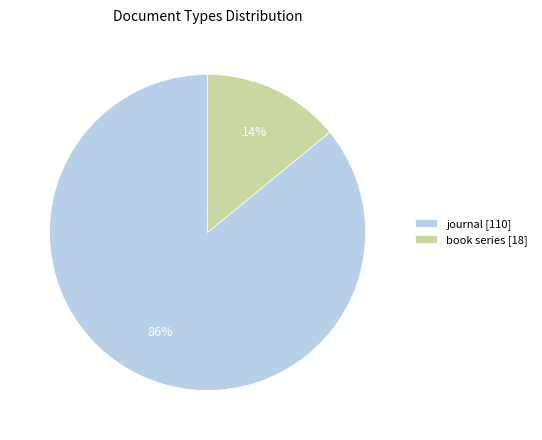

Combined, do book series [18] and journal [110] account for over 50%?

Yes